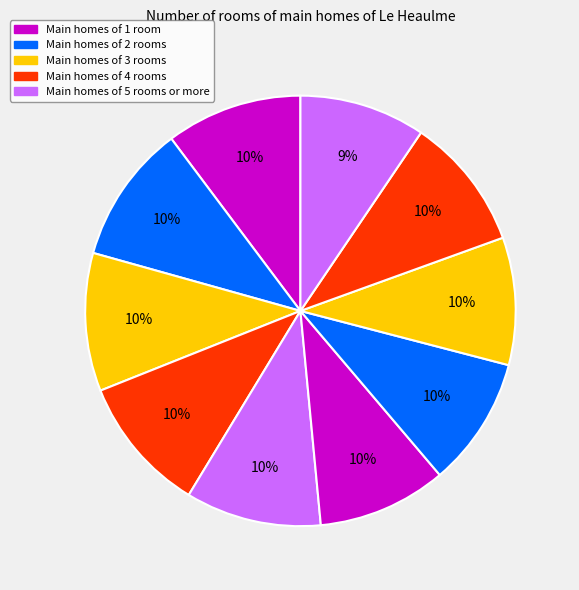

How many segments does this pie chart have?

10